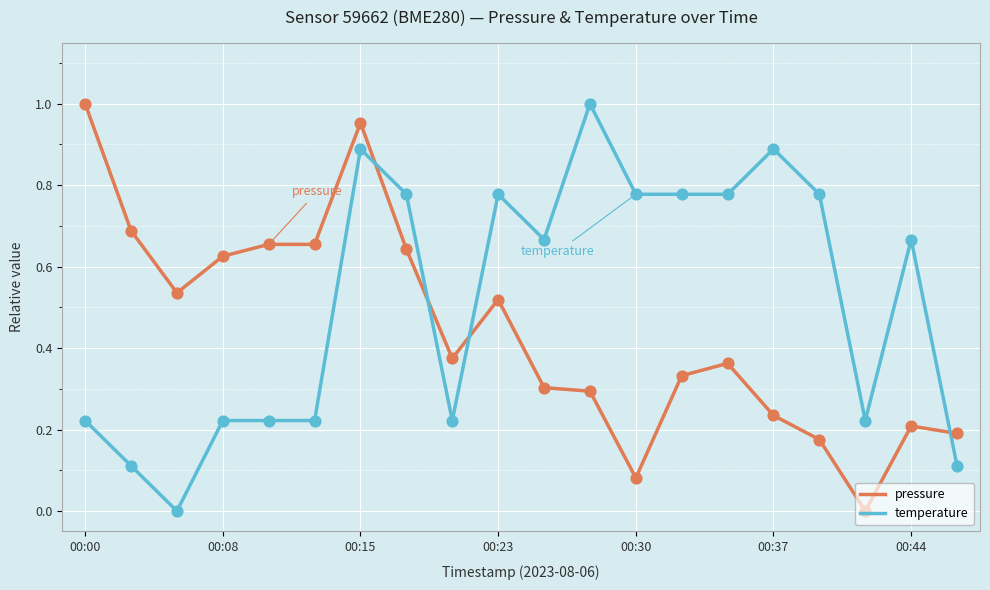

What are all the series names shown in the legend?

pressure, temperature